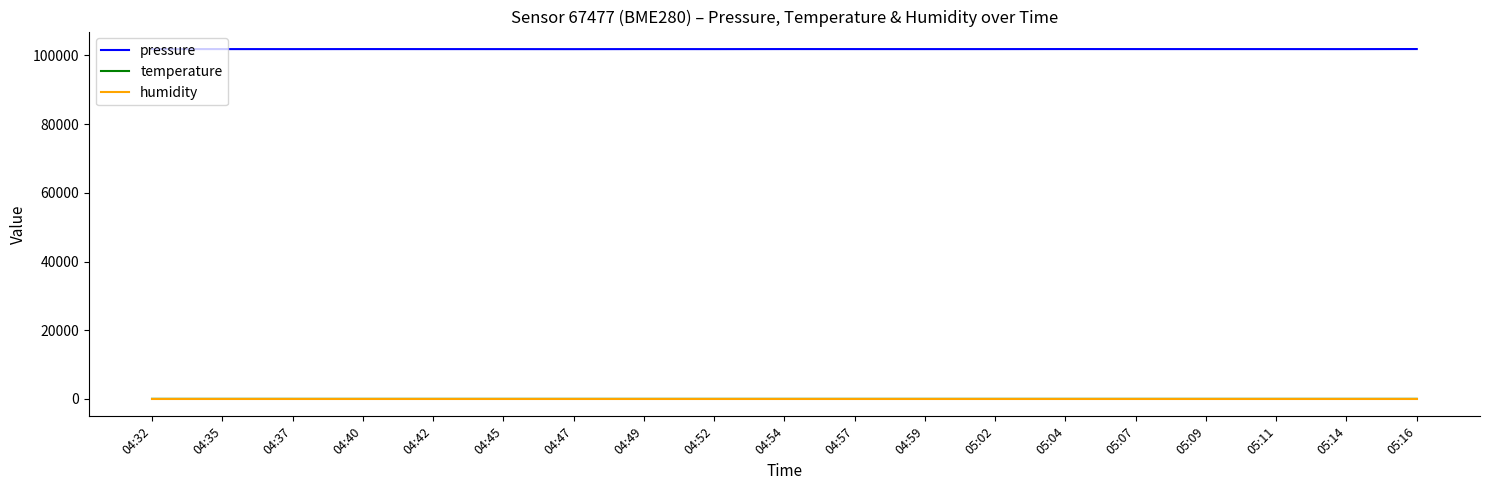

True or false: pressure and temperature intersect in this chart.

False